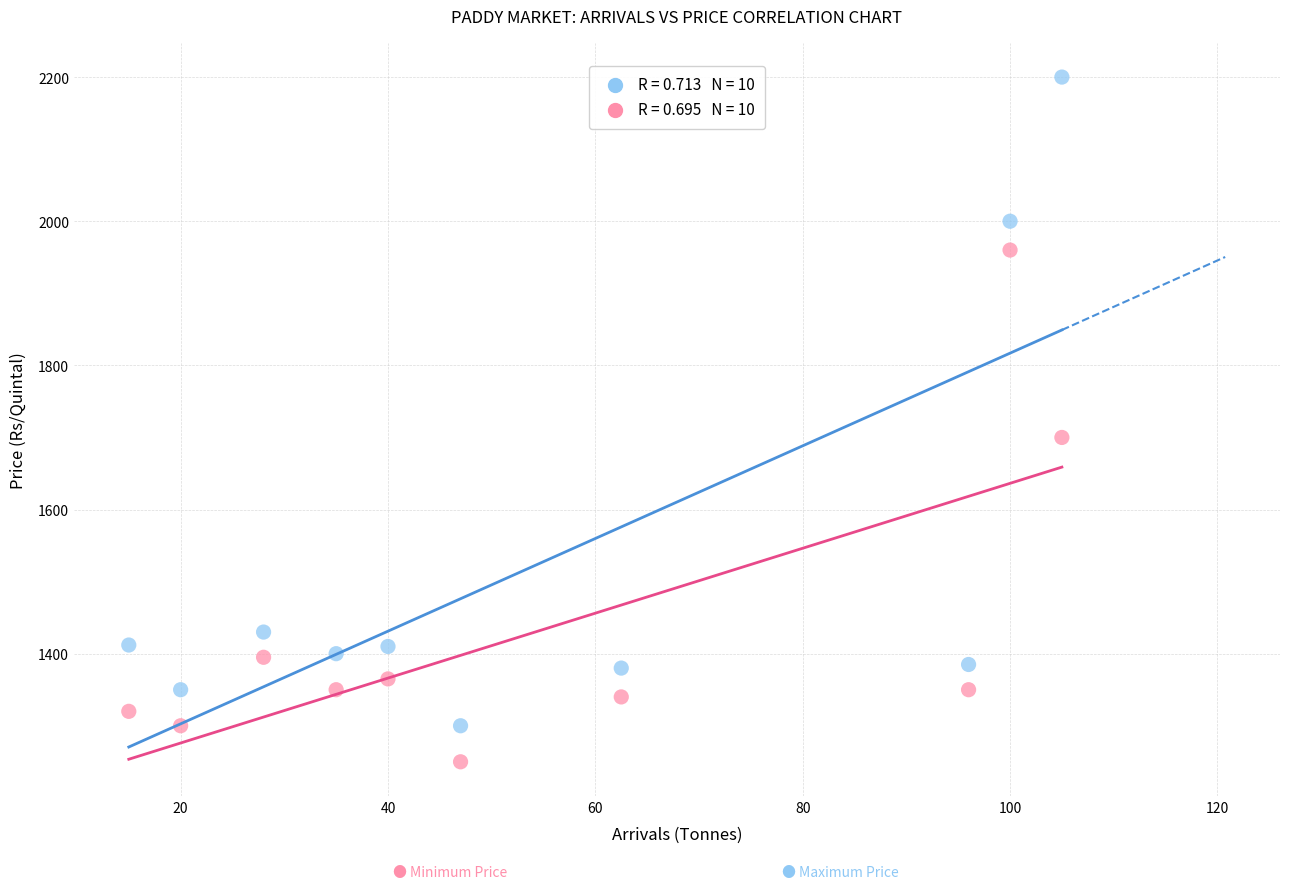

Across all series, what Y value is closest to 1725?

1700